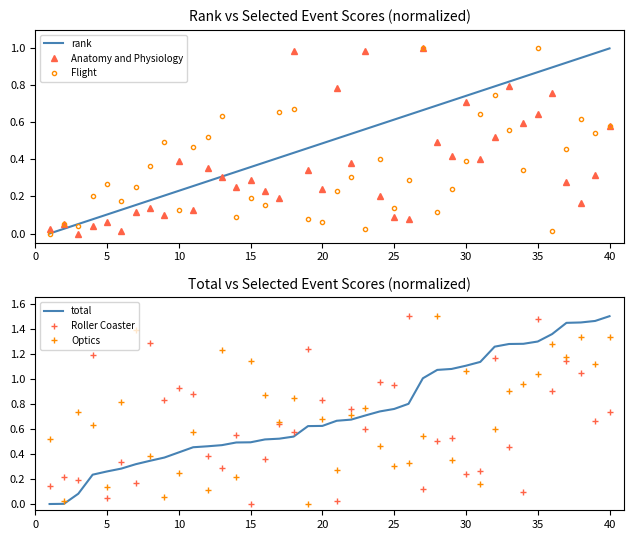

What is the difference between the second highest and second lowest values in the Optics series?

1.4